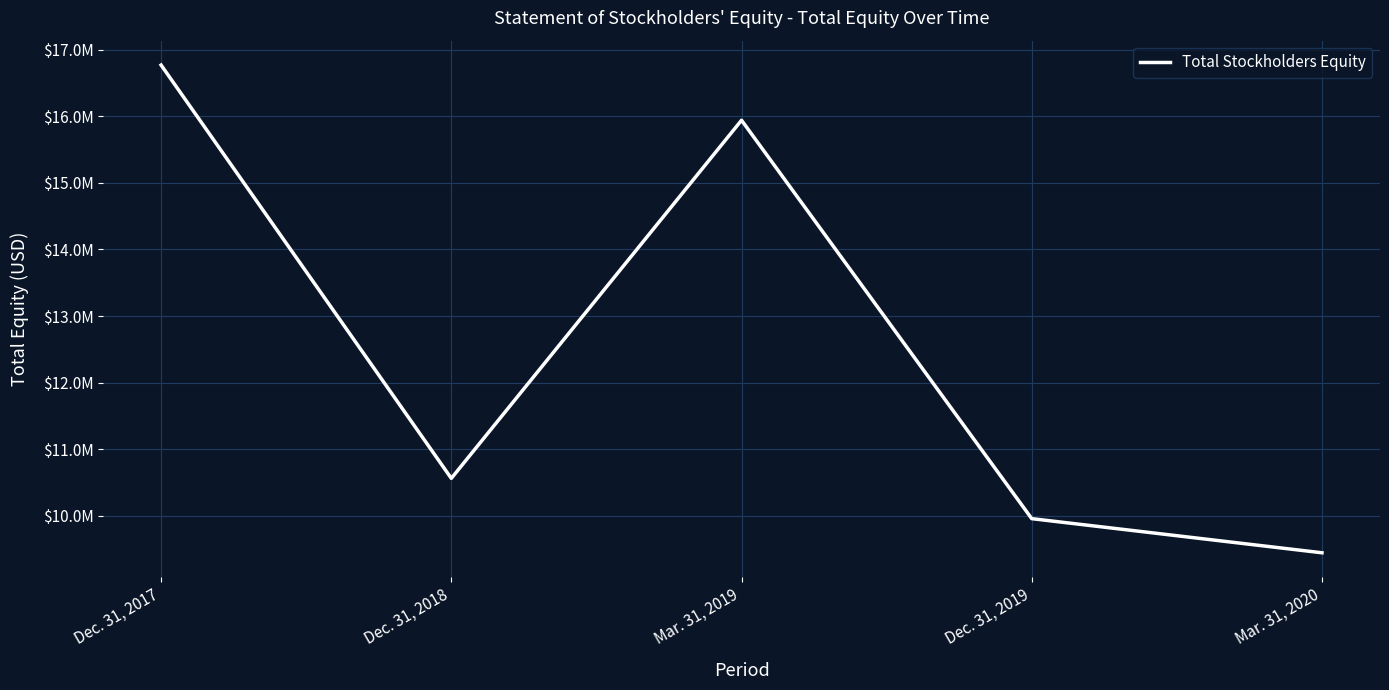

Is this an area chart (filled region under the line)?

No